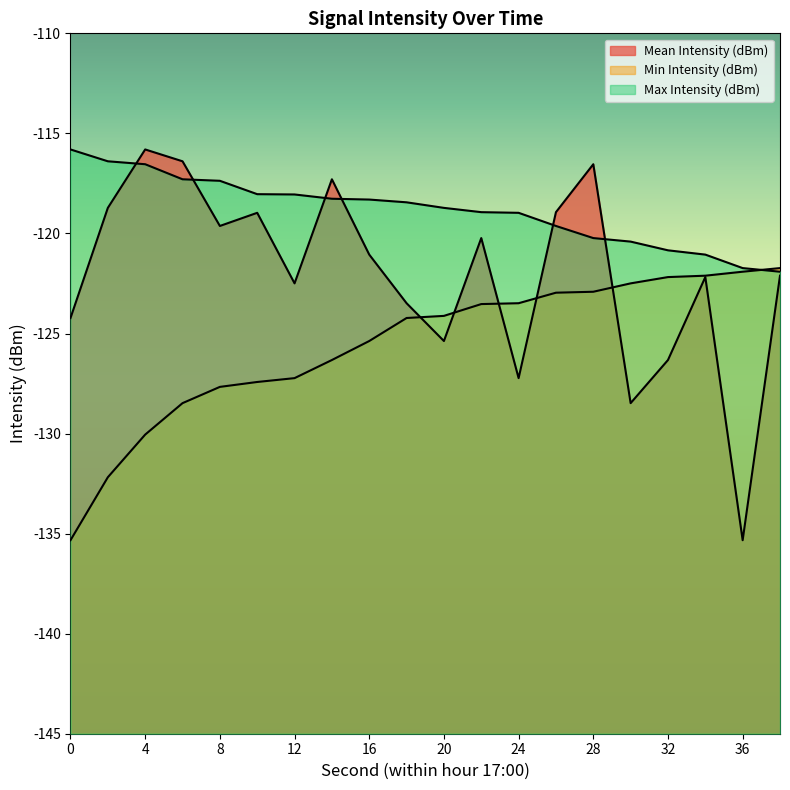

Between 26 and 38, which is larger?

26